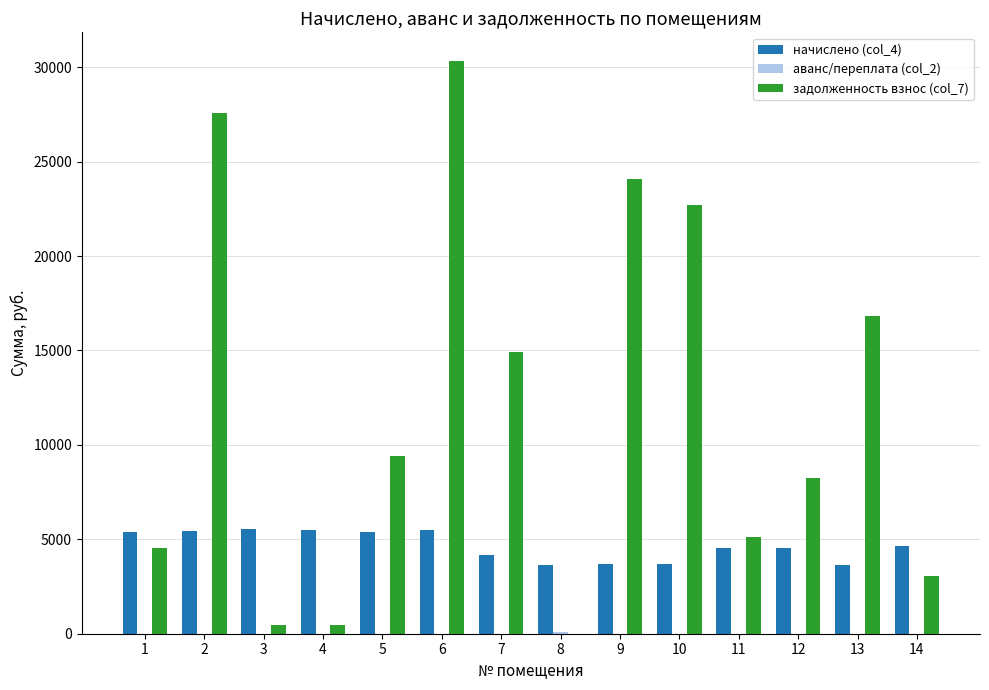

What is the highest value of the задолженность взнос (col_7) series?

30329.4